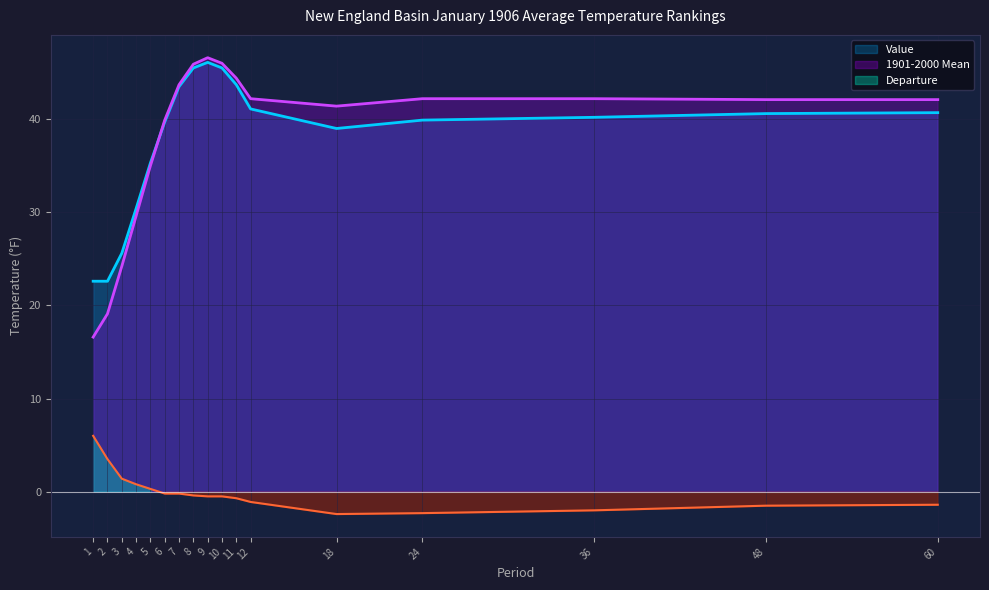

What is the value of the Departure point at the 15th from the left?

-2.0